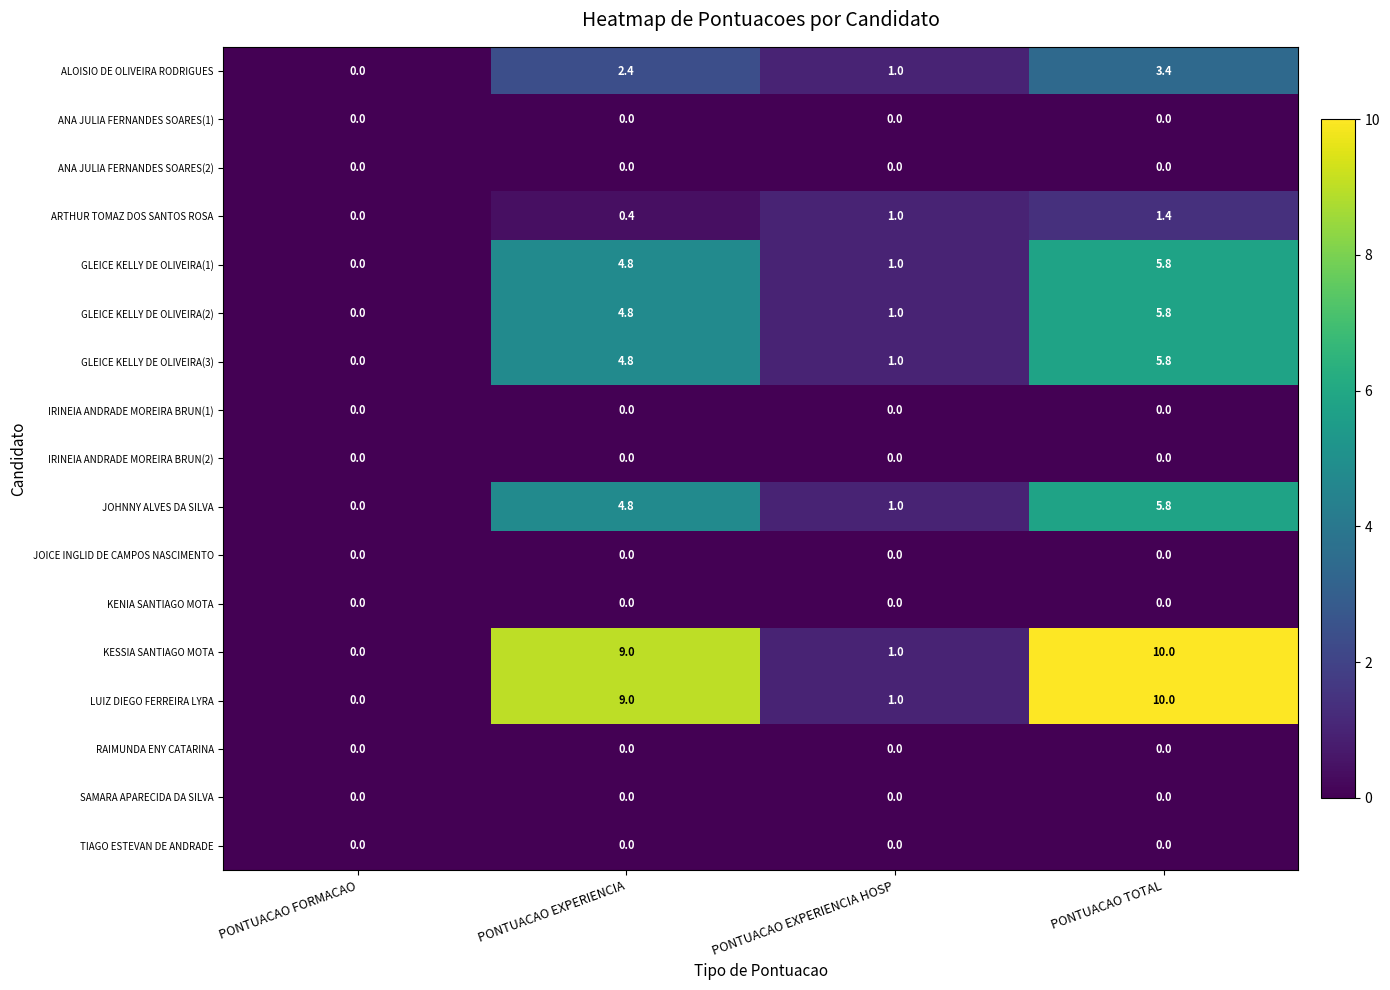

At which category is the sum across all series the highest?

PONTUACAO TOTAL